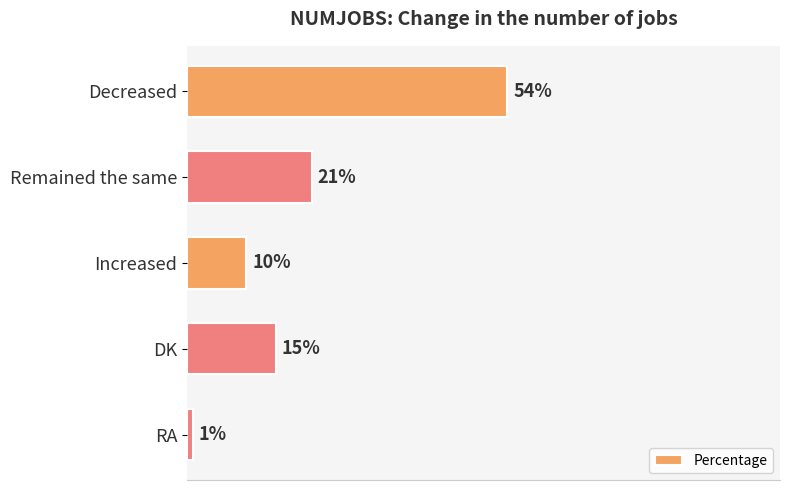

Where is the data nearest to the value 27?

Remained the same